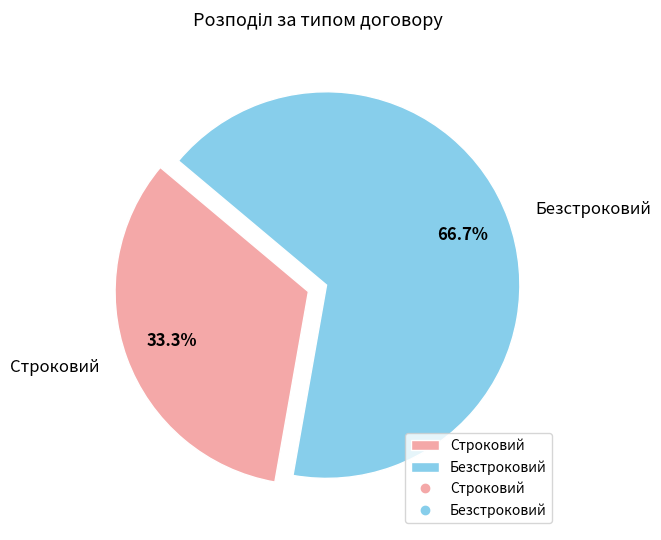

The Строковий slice represents 33% of the pie. True or false?

True